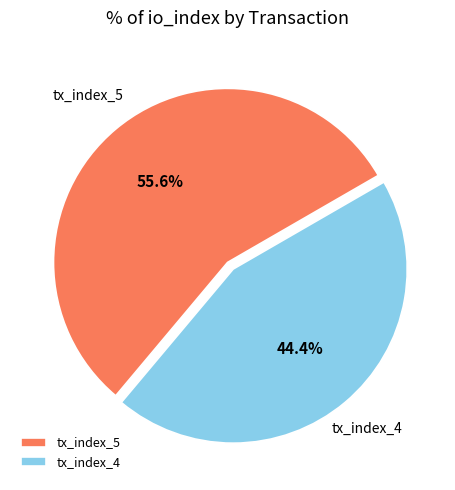

Is there a majority slice in this chart?

Yes